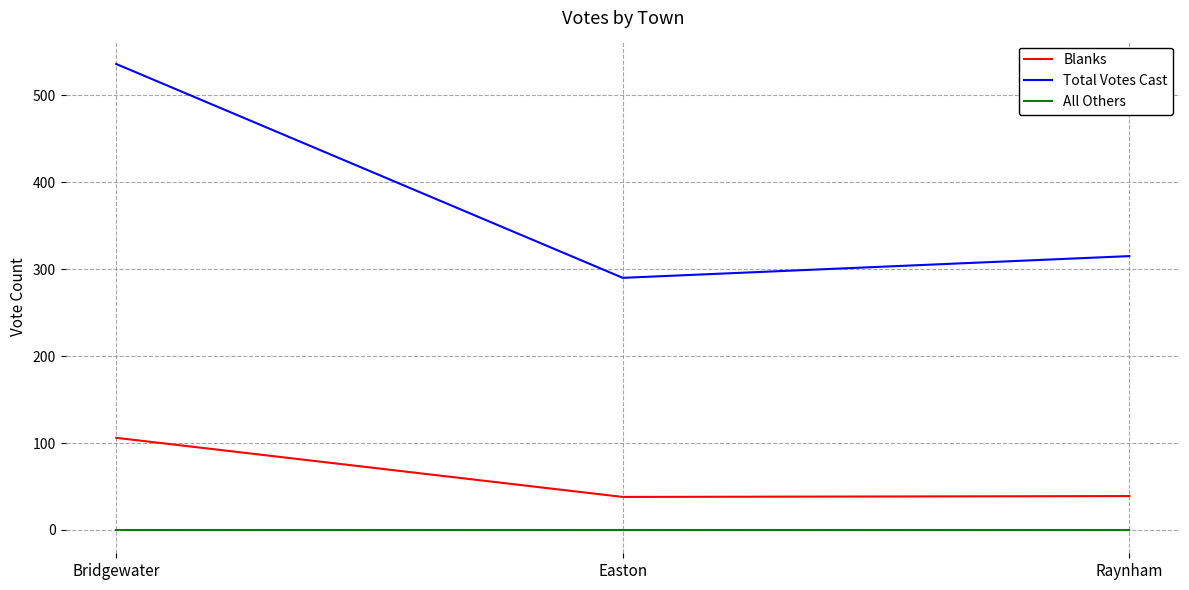

Which series has the largest range (max minus min)?

Total Votes Cast